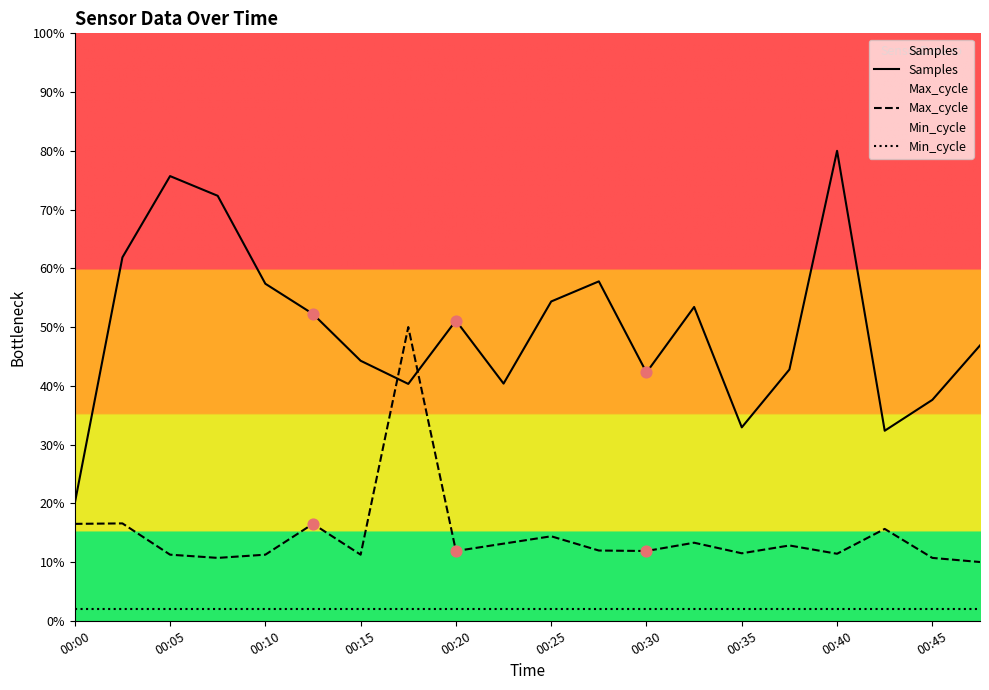

Which series contains the highest Y value?

Samples